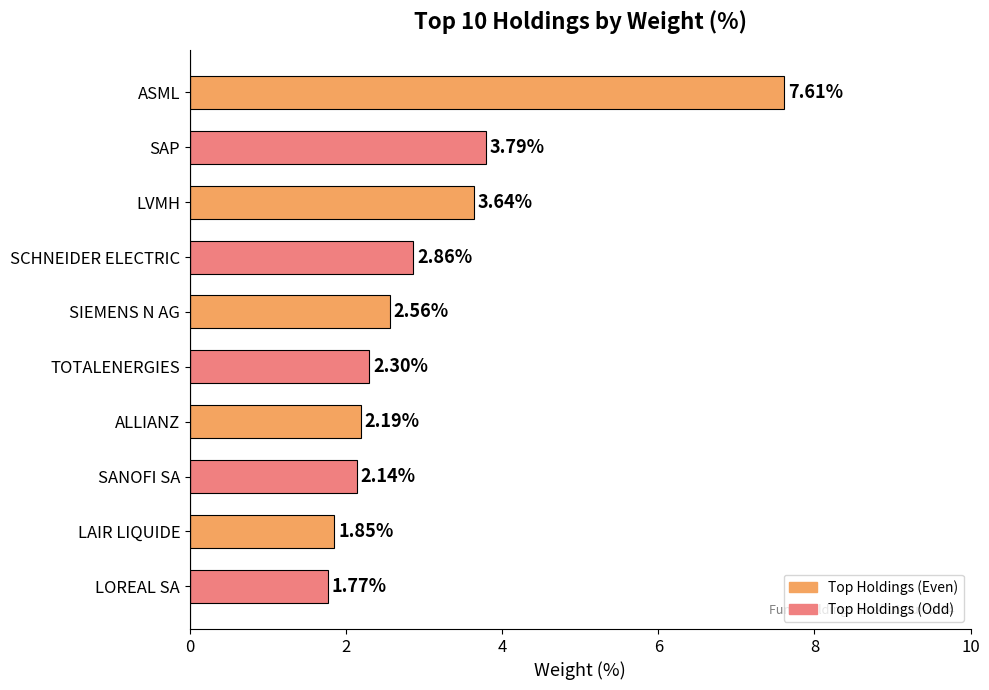

Which has a higher value, ALLIANZ or LVMH?

LVMH